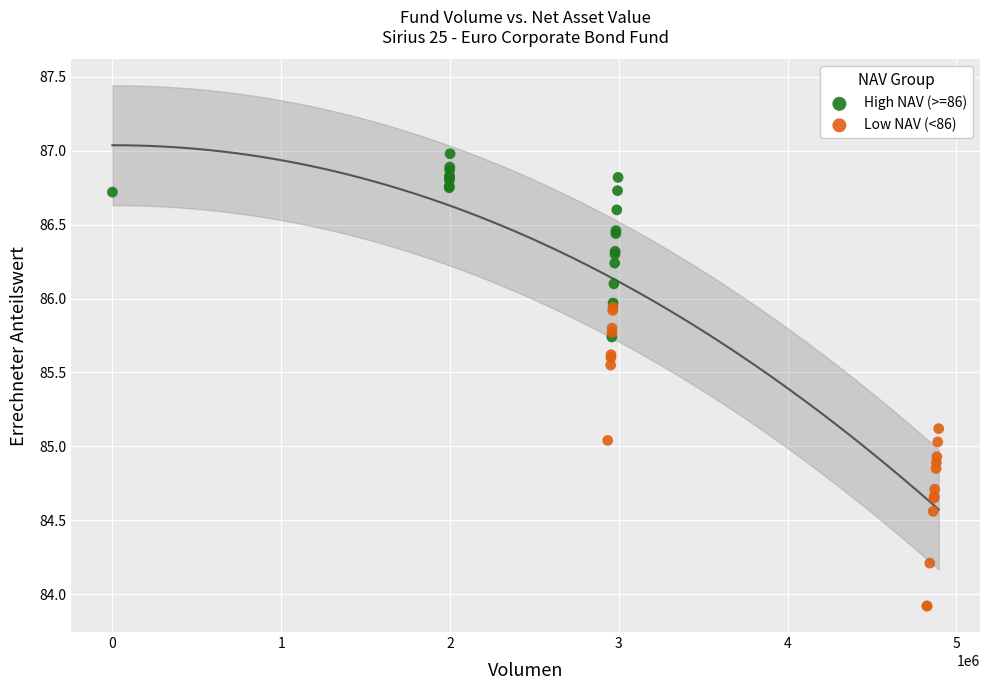

Which series contains the highest Y value?

High NAV (>=86)